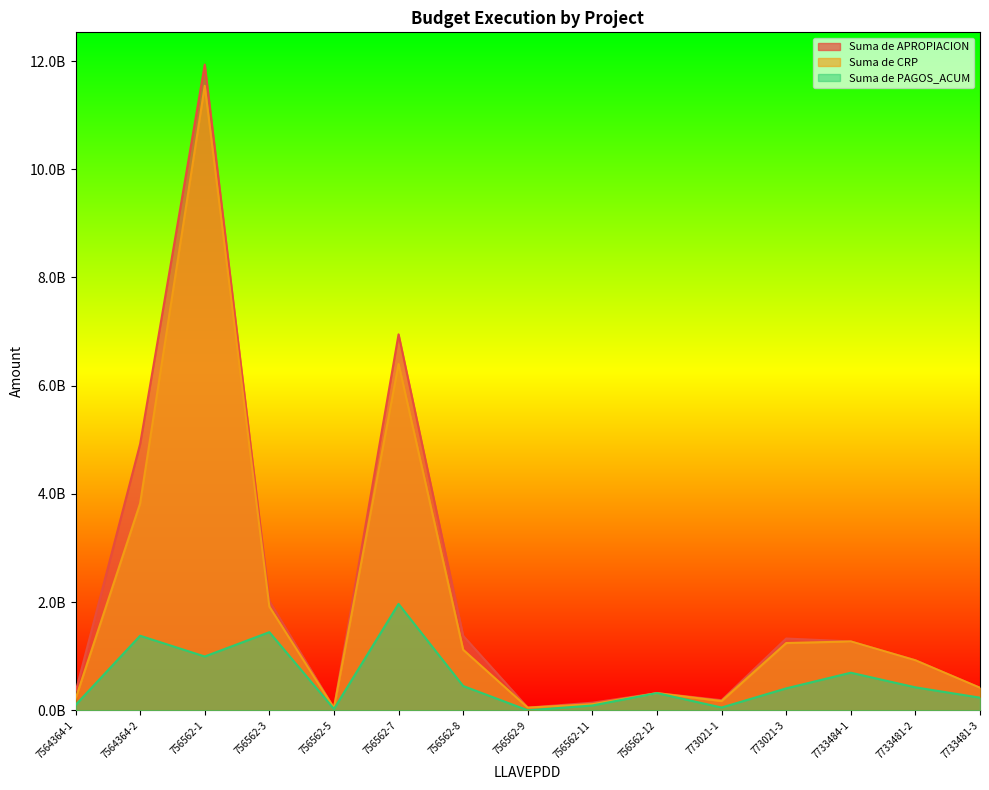

What is the average value of the Suma de APROPIACION series?

2148253620